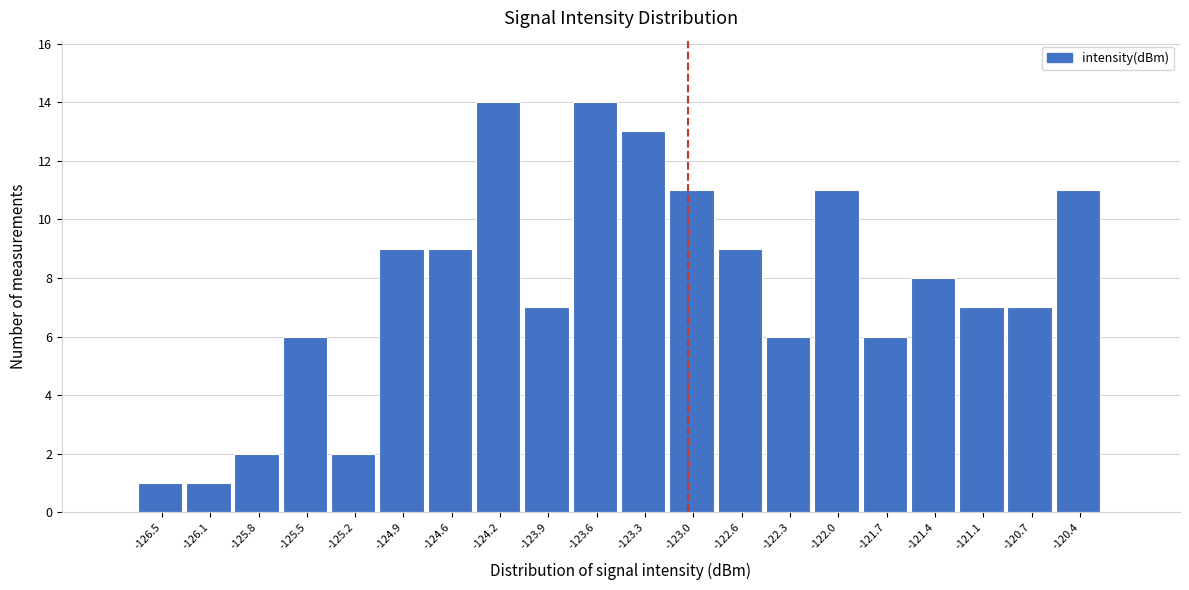

Reading right to left, what are all the values shown in this chart?

11	7	7	8	6	11	6	9	11	13	14	7	14	9	9	2	6	2	1	1